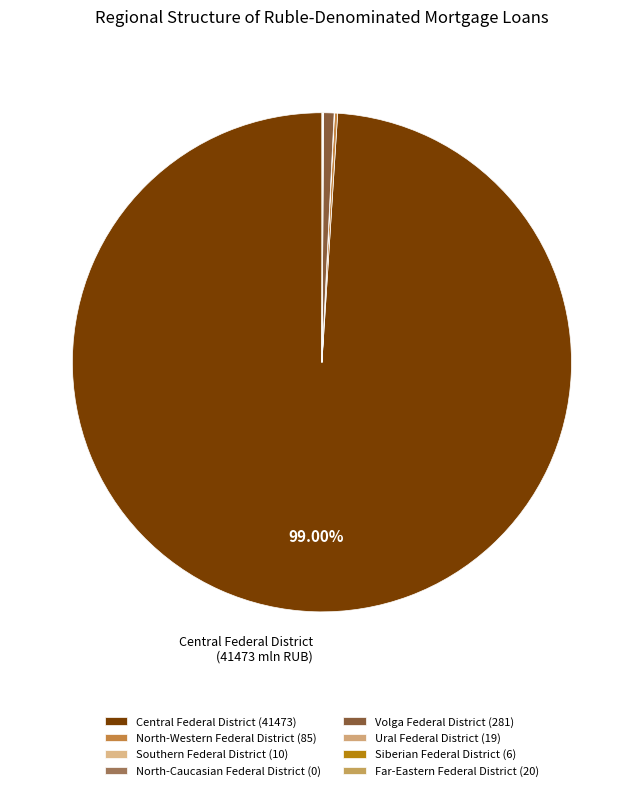

To the nearest percent, what is the difference between the largest and smallest slice percentages?

99%